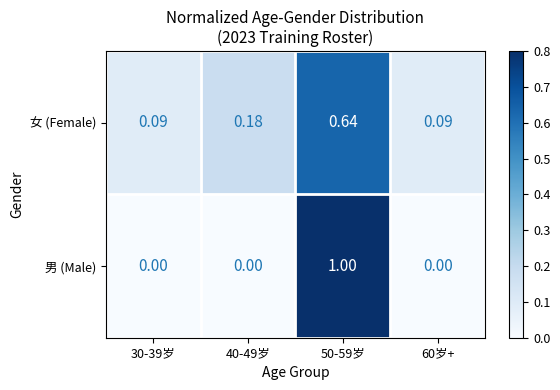

Which series changed the most between 40-49岁 and 60岁+?

女 (Female)